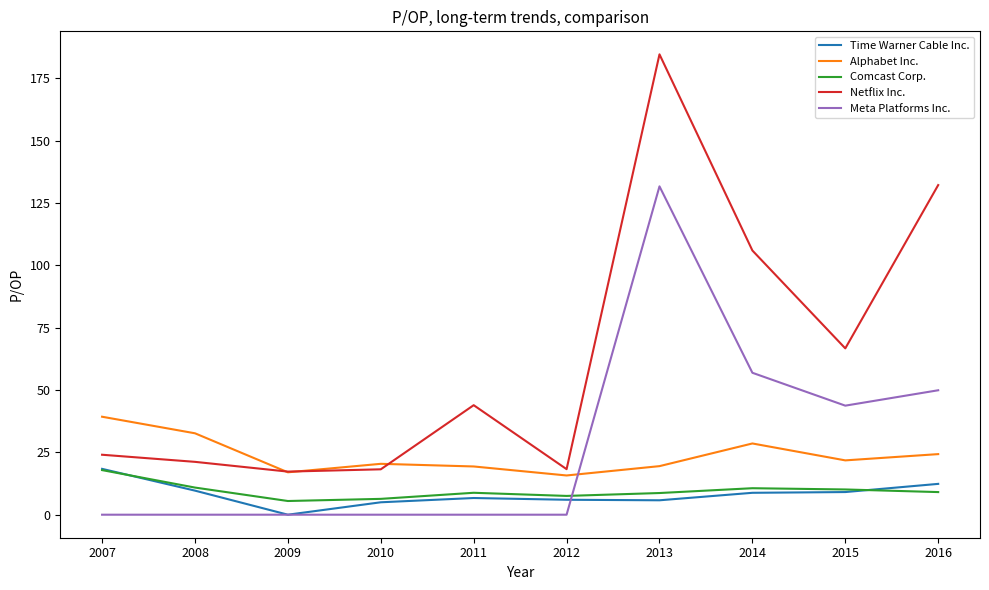

What is the difference between the highest and lowest values at 2007?

39.3